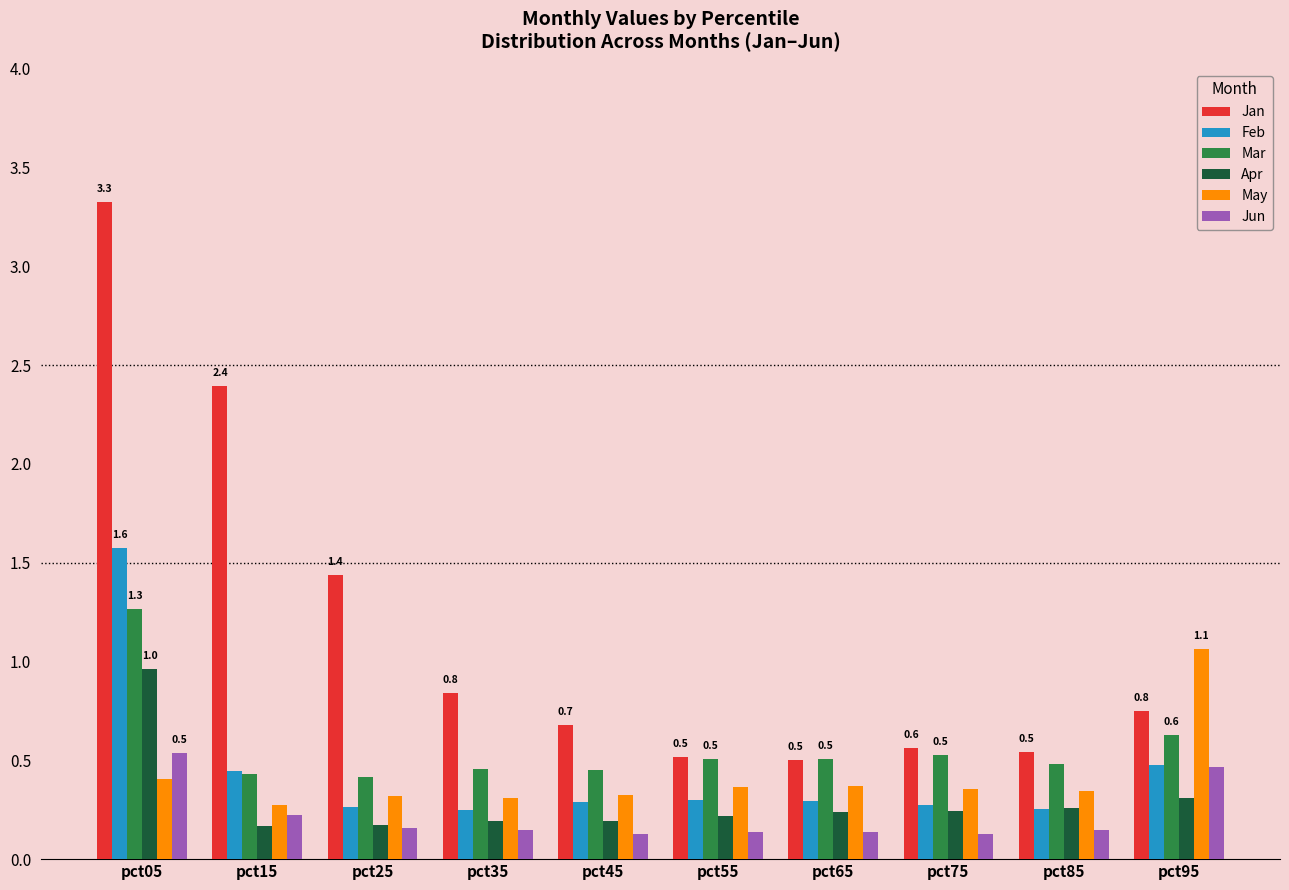

How many bars are there in total?

60